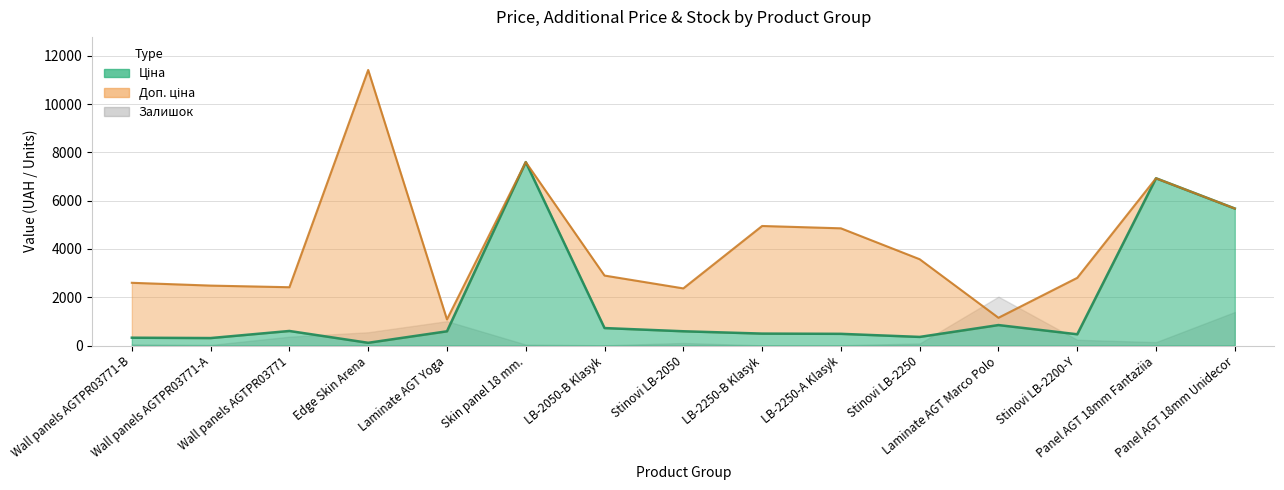

What is the difference between the second highest and second lowest values in the Доп. ціна series?

6446.8